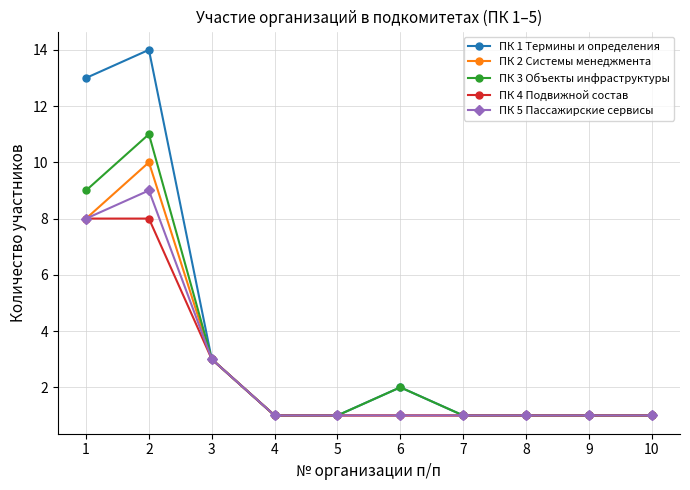

Where is ПК 1 Термины и определения nearest to the value 7?

3